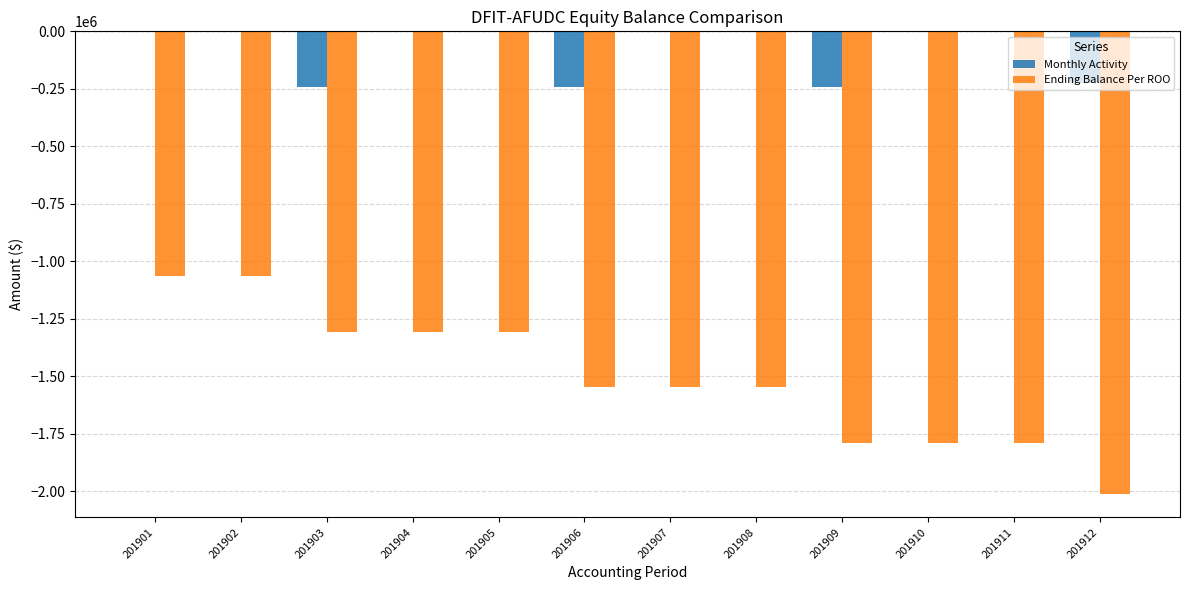

What are all the series names shown in the legend?

Monthly Activity, Ending Balance Per ROO